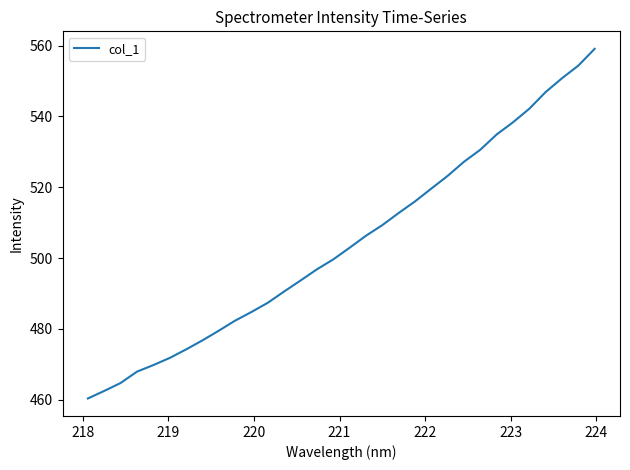

What is the smallest value displayed?

460.4